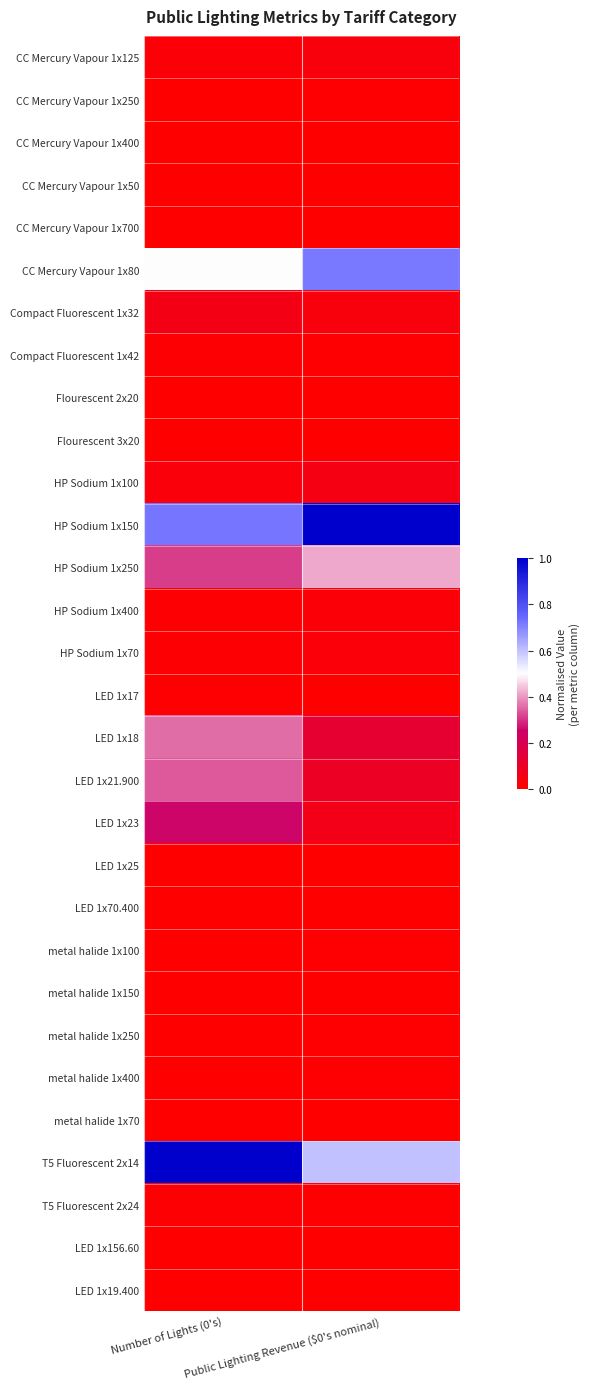

Rank the series by their maximum value, from lowest to highest.

Flourescent 3x20, CC Mercury Vapour 1x700, CC Mercury Vapour 1x400, LED 1x25, metal halide 1x70, LED 1x19.400, CC Mercury Vapour 1x50, Flourescent 2x20, LED 1x156.60, metal halide 1x150, LED 1x70.400, CC Mercury Vapour 1x250, metal halide 1x100, metal halide 1x400, metal halide 1x250, LED 1x17, T5 Fluorescent 2x24, Compact Fluorescent 1x42, HP Sodium 1x400, HP Sodium 1x70, CC Mercury Vapour 1x125, HP Sodium 1x100, Compact Fluorescent 1x32, LED 1x23, LED 1x21.900, LED 1x18, HP Sodium 1x250, CC Mercury Vapour 1x80, T5 Fluorescent 2x14, HP Sodium 1x150